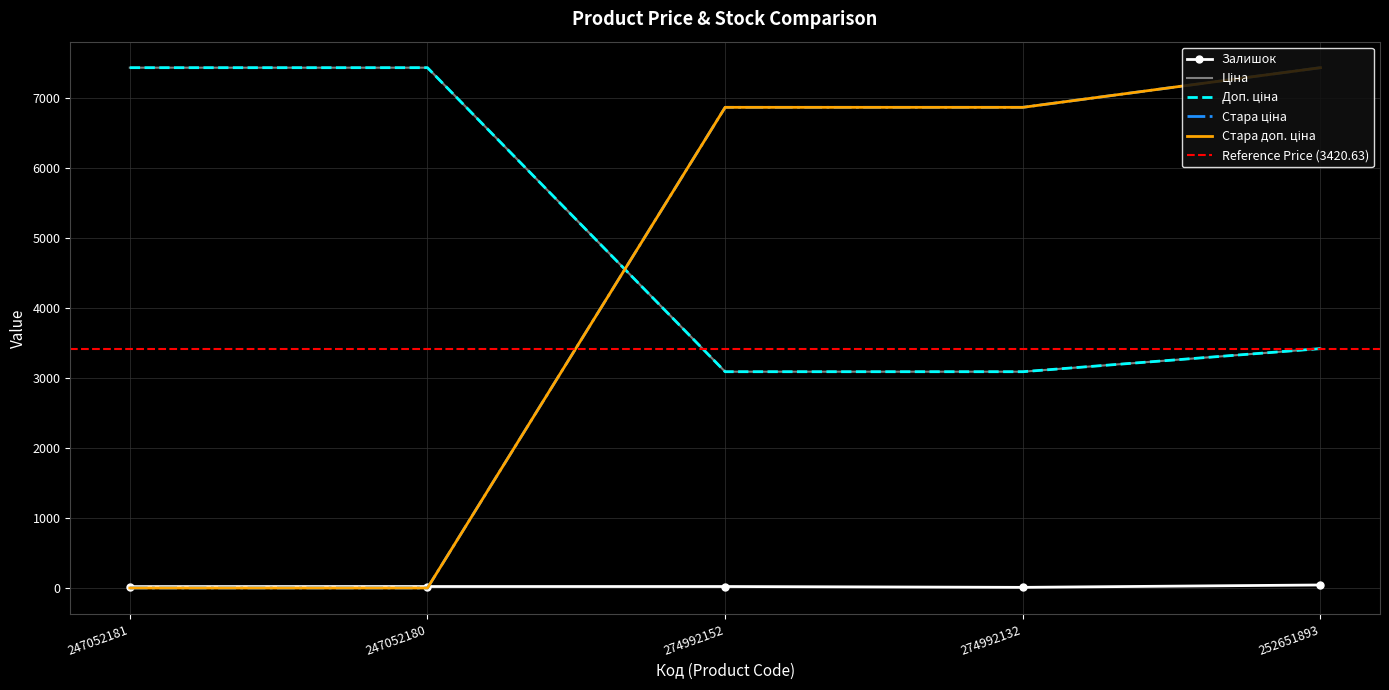

How many categories are shown in the chart?

5